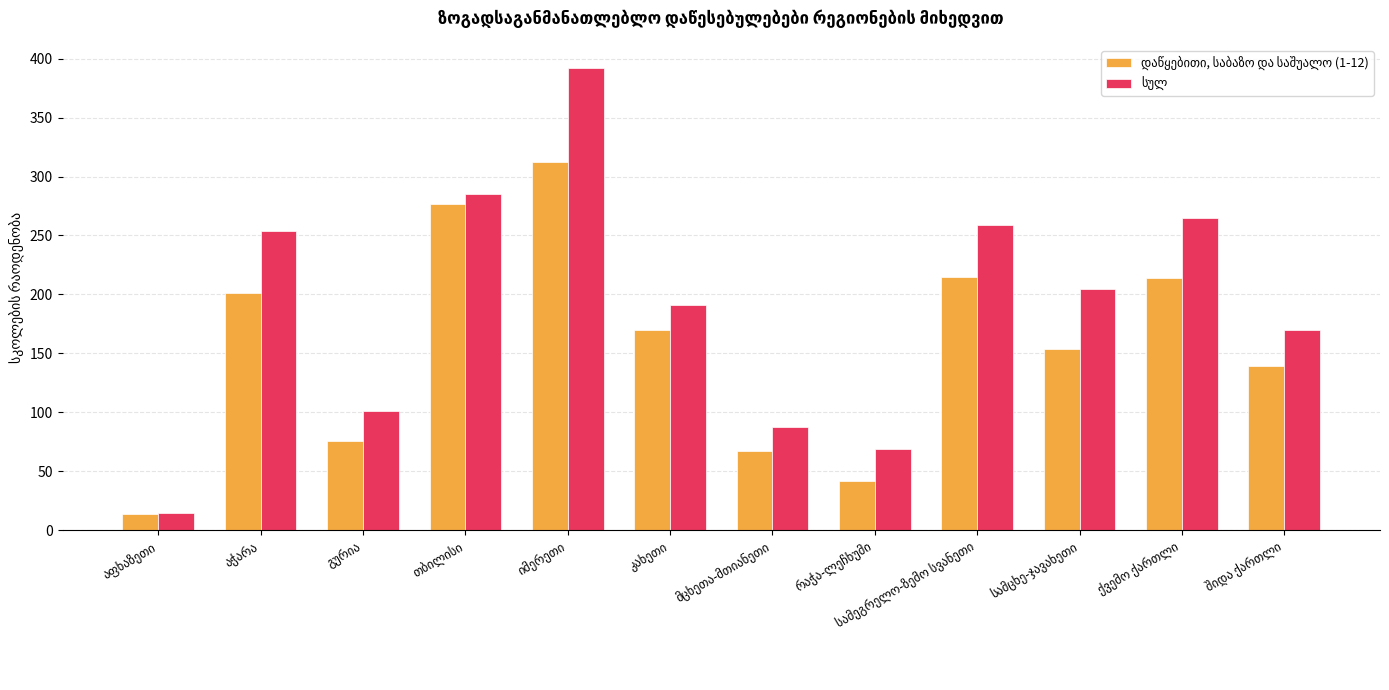

At how many categories does at least one series exceed 60?

11